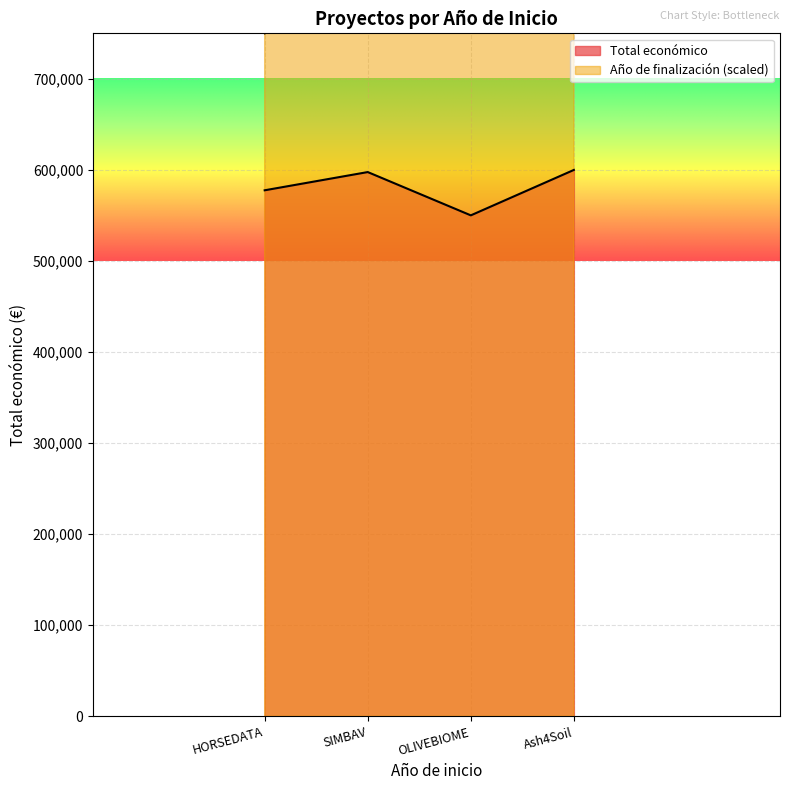

What is the greatest value displayed?

950000